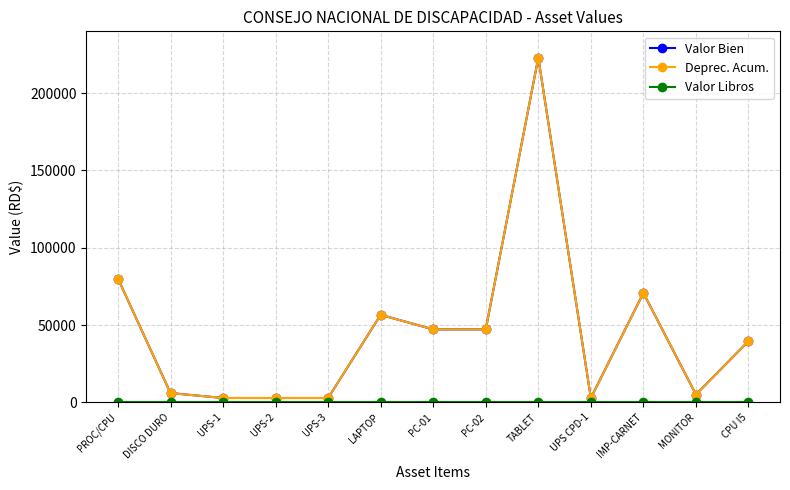

At which label is Deprec. Acum. closest to 112906?

PROC/CPU